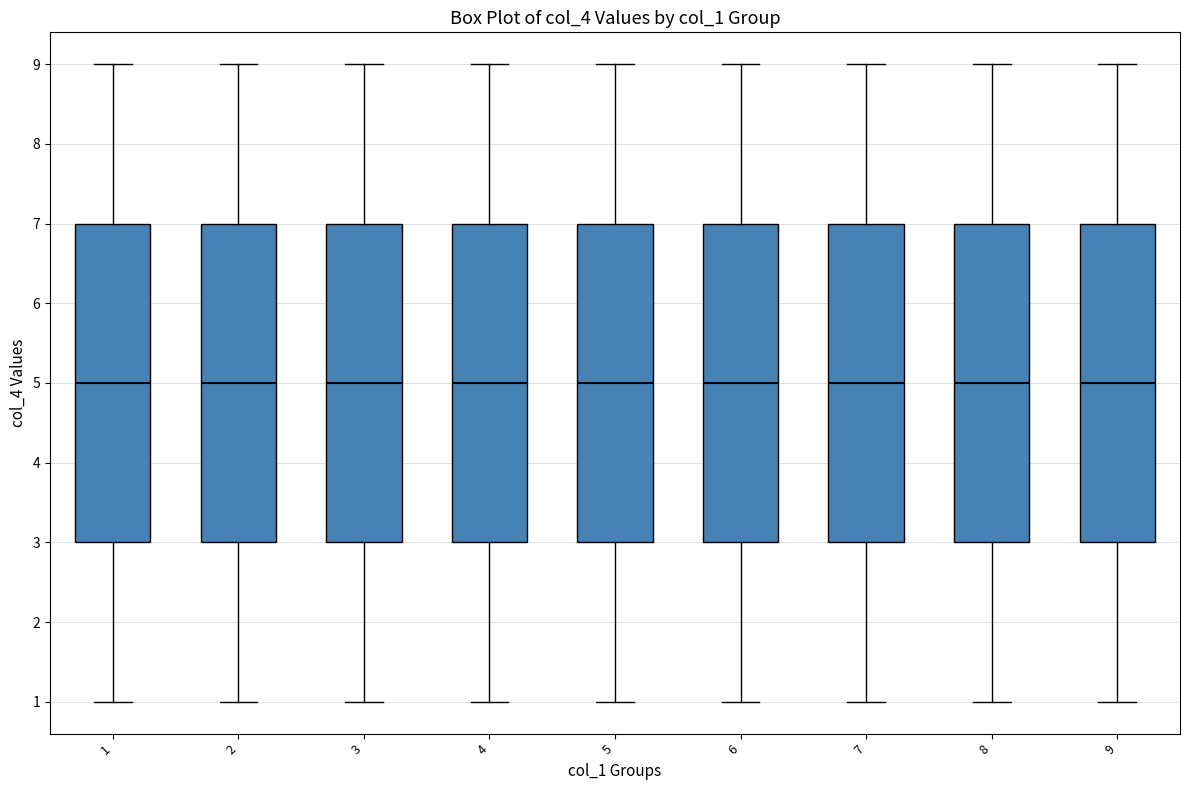

Reading left to right, transcribe this box plot: for each box, give where its median line is, the range the box spans, and where its two whiskers end, as read against the y-axis. The values are not printed on the chart, so give them approximately, as read against the axis.

1: median 5, box 3 to 7, whiskers 1 to 9
2: median 5, box 3 to 7, whiskers 1 to 9
3: median 5, box 3 to 7, whiskers 1 to 9
4: median 5, box 3 to 7, whiskers 1 to 9
5: median 5, box 3 to 7, whiskers 1 to 9
6: median 5, box 3 to 7, whiskers 1 to 9
7: median 5, box 3 to 7, whiskers 1 to 9
8: median 5, box 3 to 7, whiskers 1 to 9
9: median 5, box 3 to 7, whiskers 1 to 9